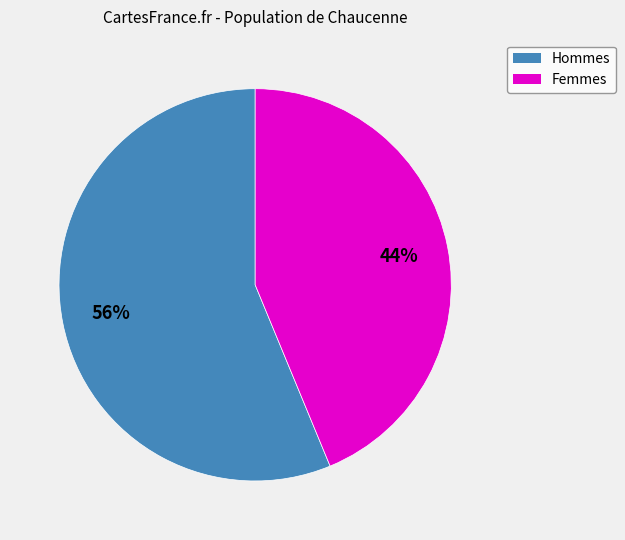

Count the number of slices in the pie.

2